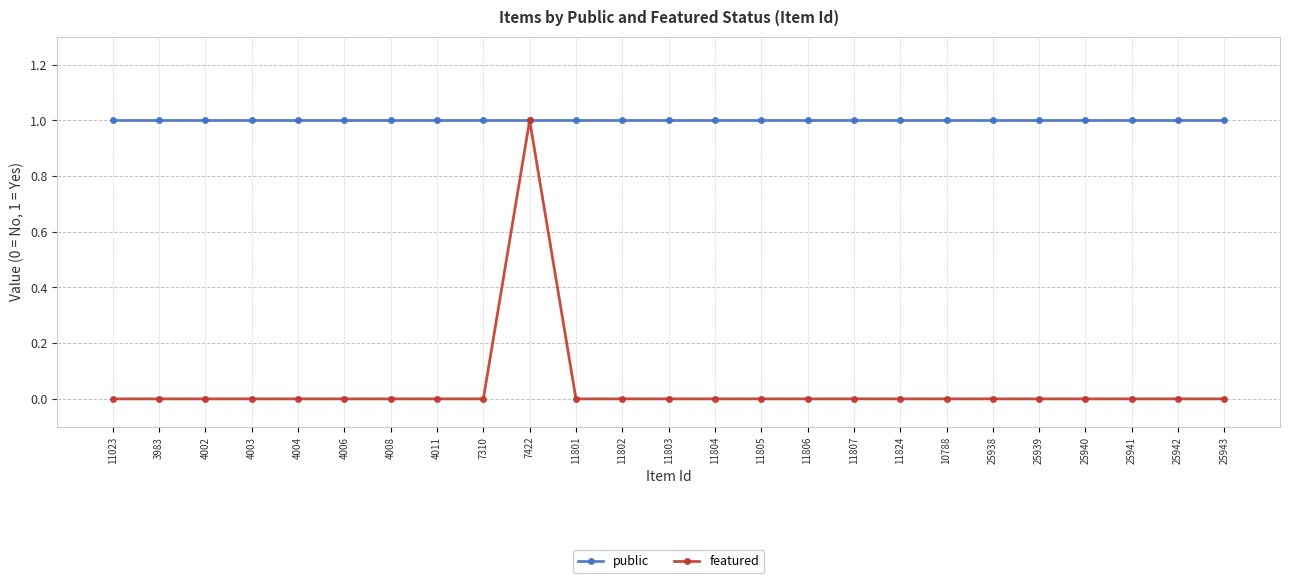

Which series has the largest total across all categories?

public